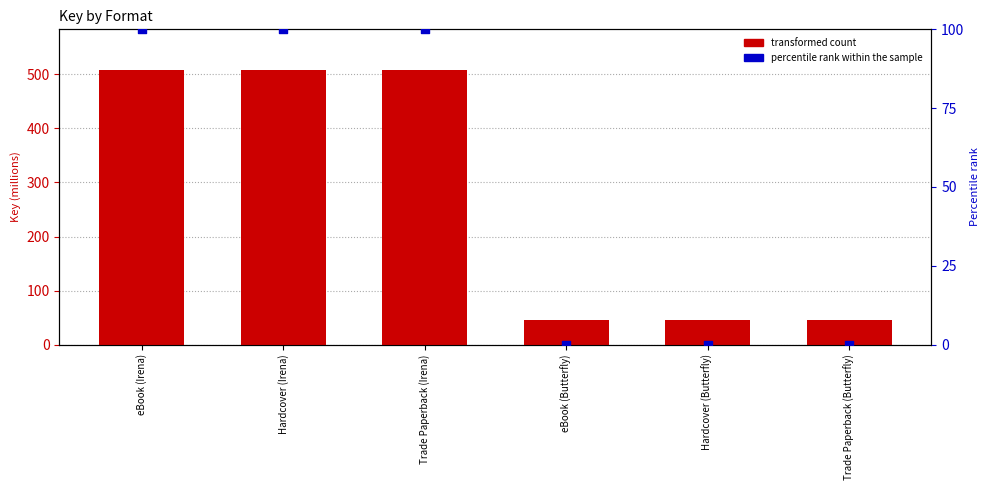

At which category is the sum across all series the highest?

eBook (Irena)